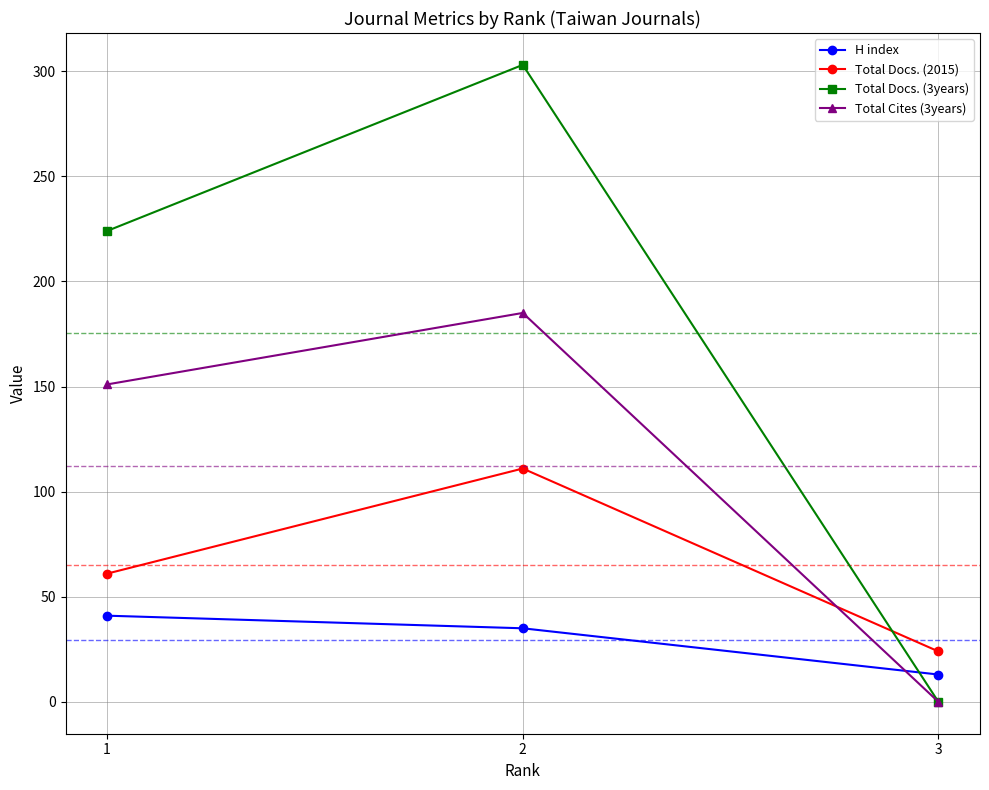

Which category has the highest value across all series?

2